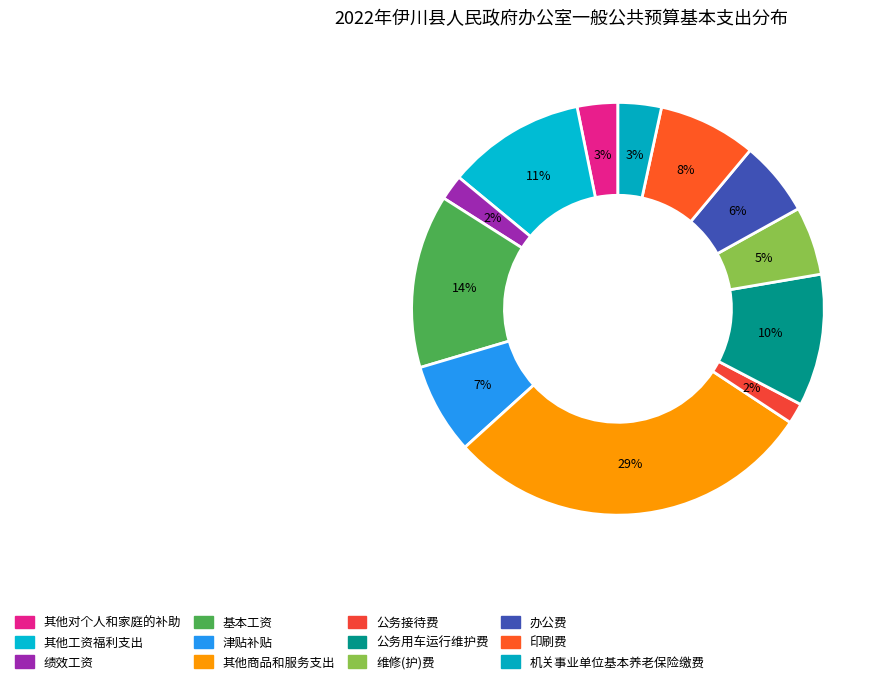

Count the number of slices in the pie.

12